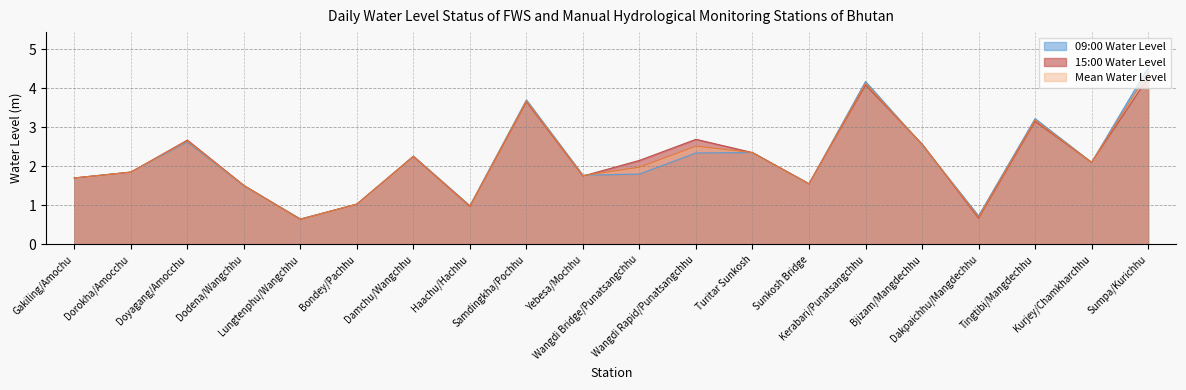

What is the label of the 13th point from the left?

Turitar Sunkosh